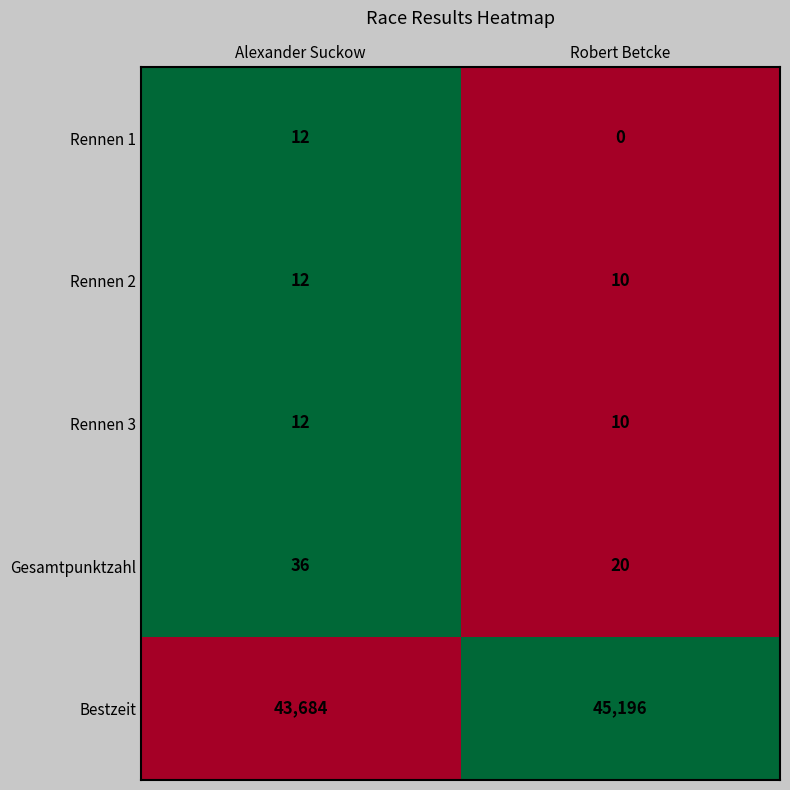

List the labels in order of Rennen 2 value, largest first.

Alexander Suckow, Robert Betcke